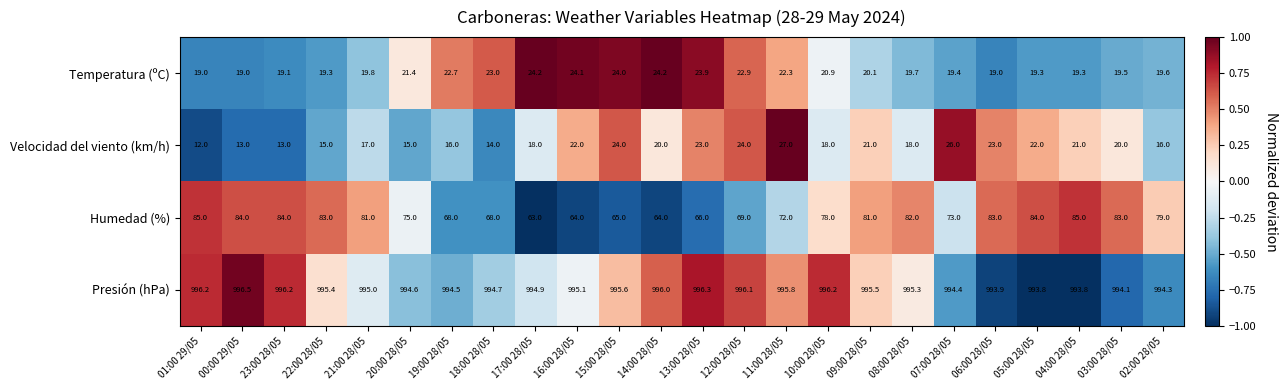

Rank the series at 13:00 28/05 from lowest to highest value.

Velocidad del viento (km/h), Temperatura (ºC), Humedad (%), Presión (hPa)